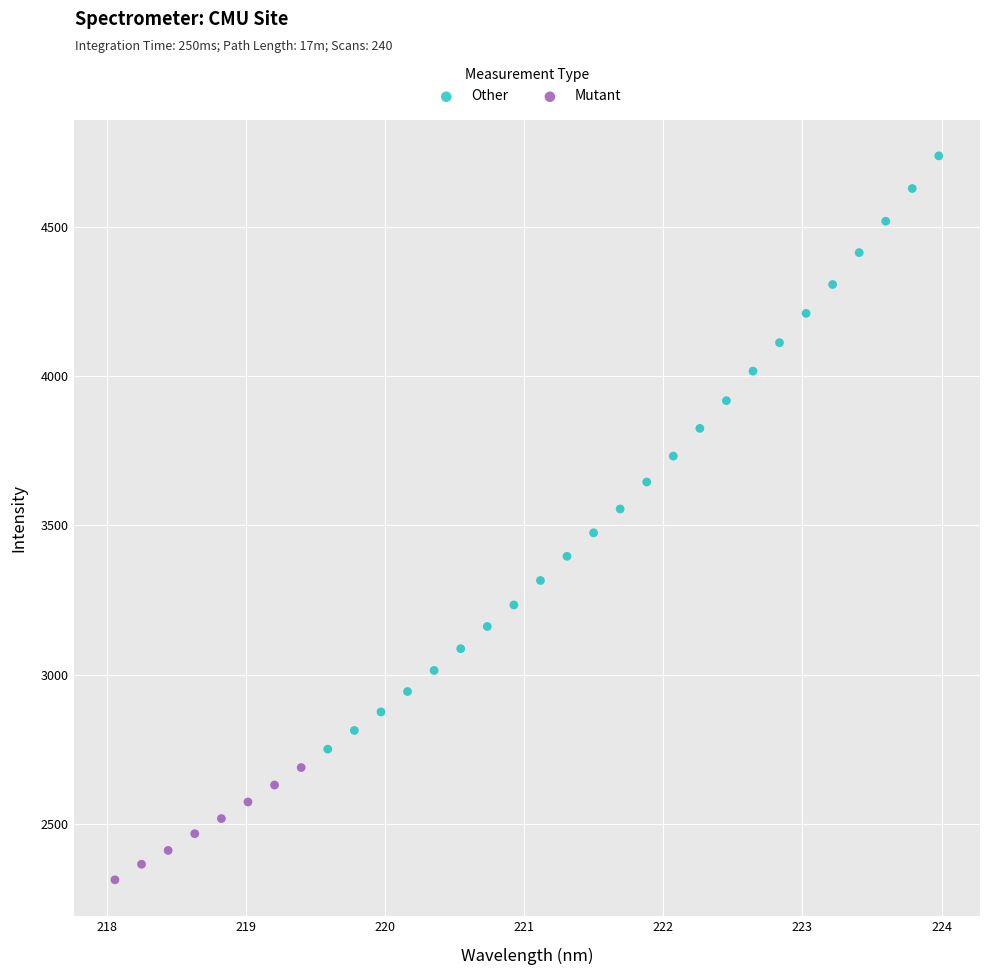

Which series has the largest Y range (max minus min)?

Other